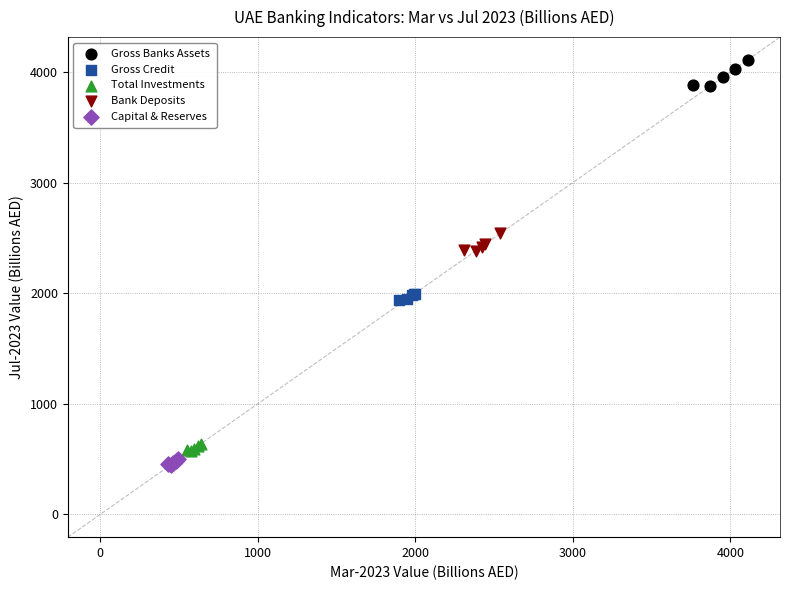

Which series reaches the maximum Y coordinate?

Gross Banks Assets